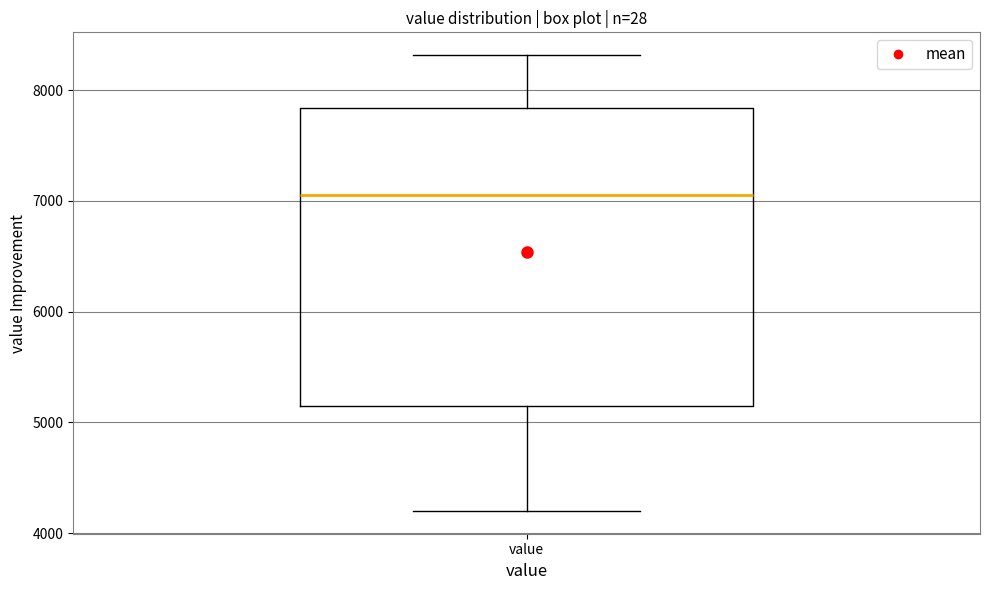

Where is the lower edge of the box for value on the y-axis? The values are not printed on the chart, so give them approximately, as read against the axis.

5100